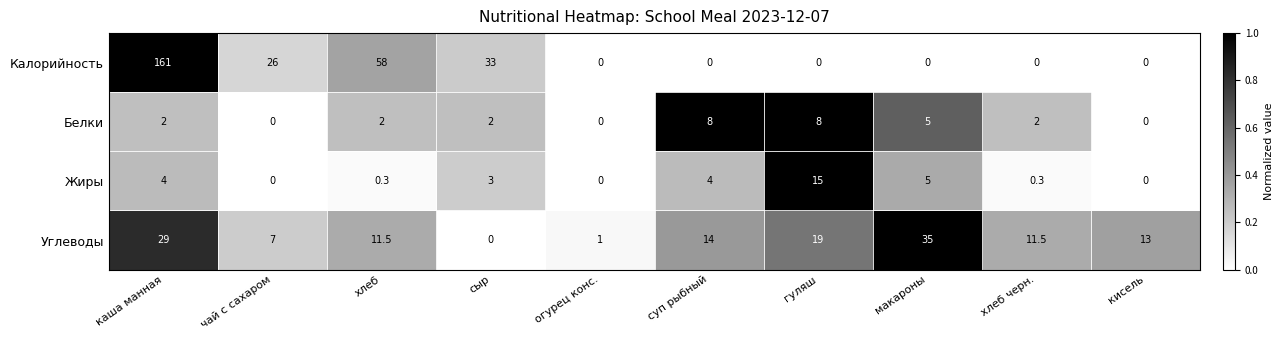

Which series changed the most between гуляш and хлеб черн.?

Жиры